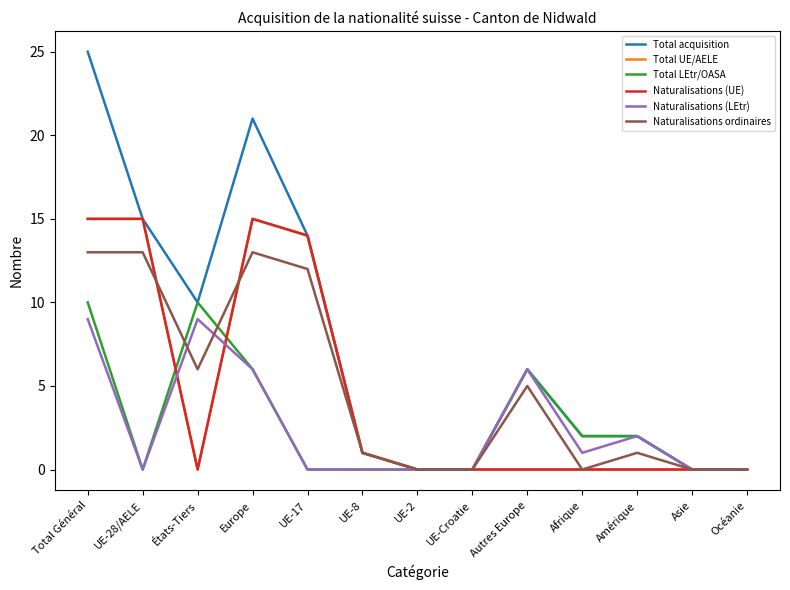

Read the Naturalisations (LEtr) value at États-Tiers.

9